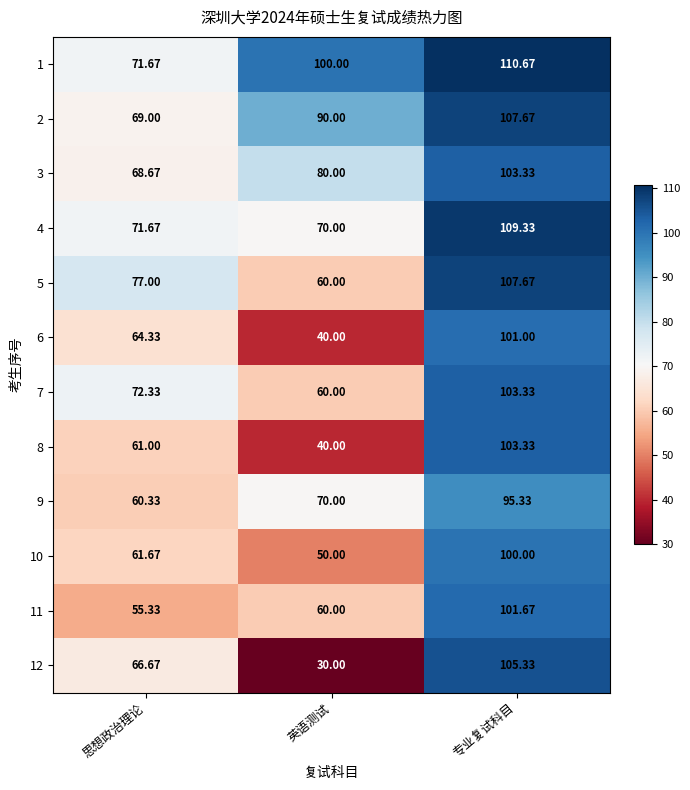

Where is 8 nearest to the value 71?

思想政治理论